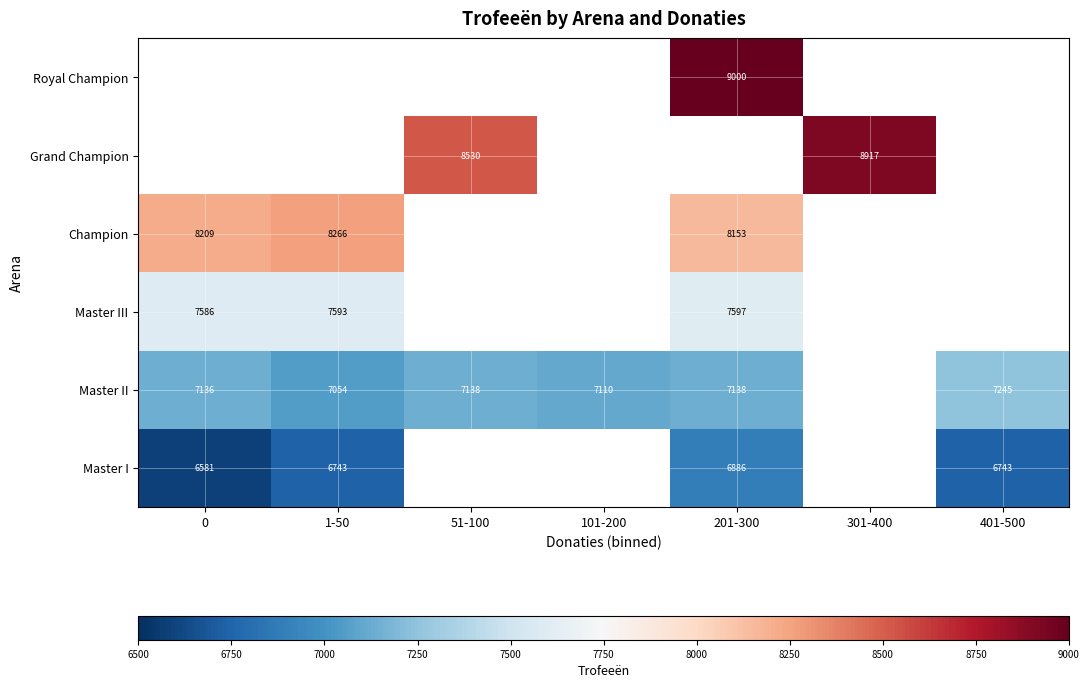

The Champion series shows 2545.9 at 1-50. True or false?

False